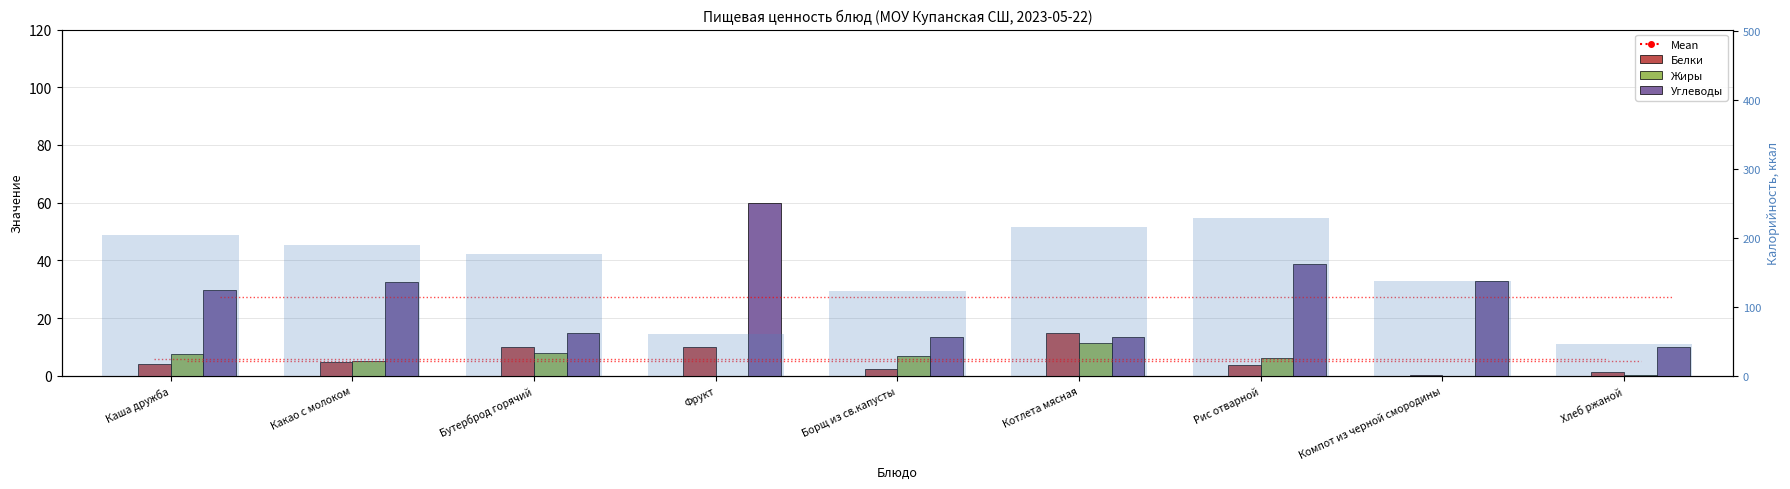

How many values in the Жиры series exceed 6?

5